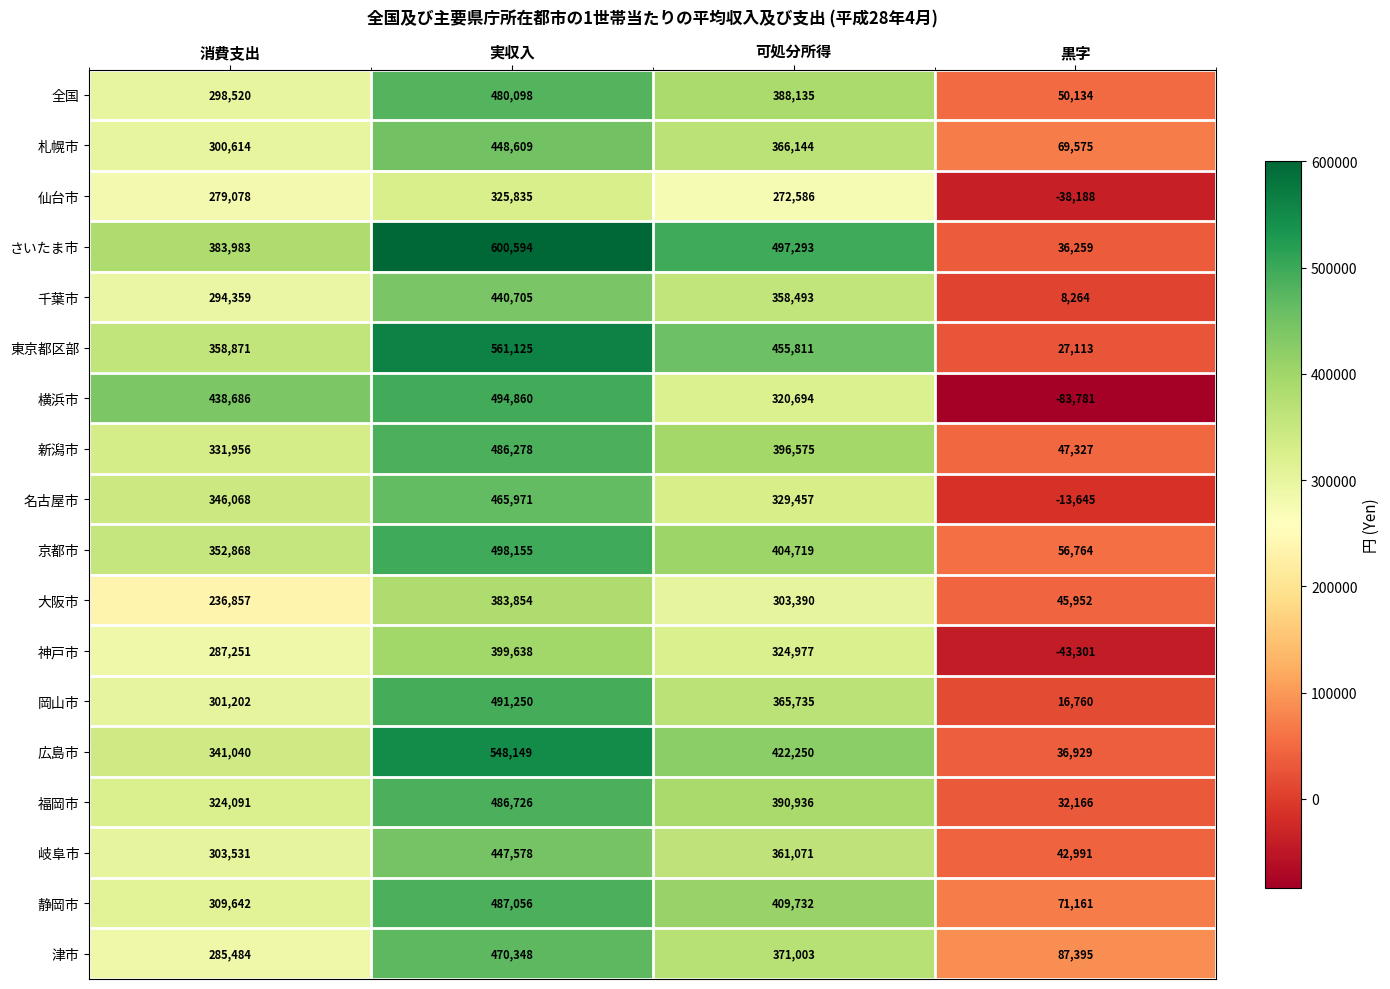

At which category is the sum across all series the highest?

実収入